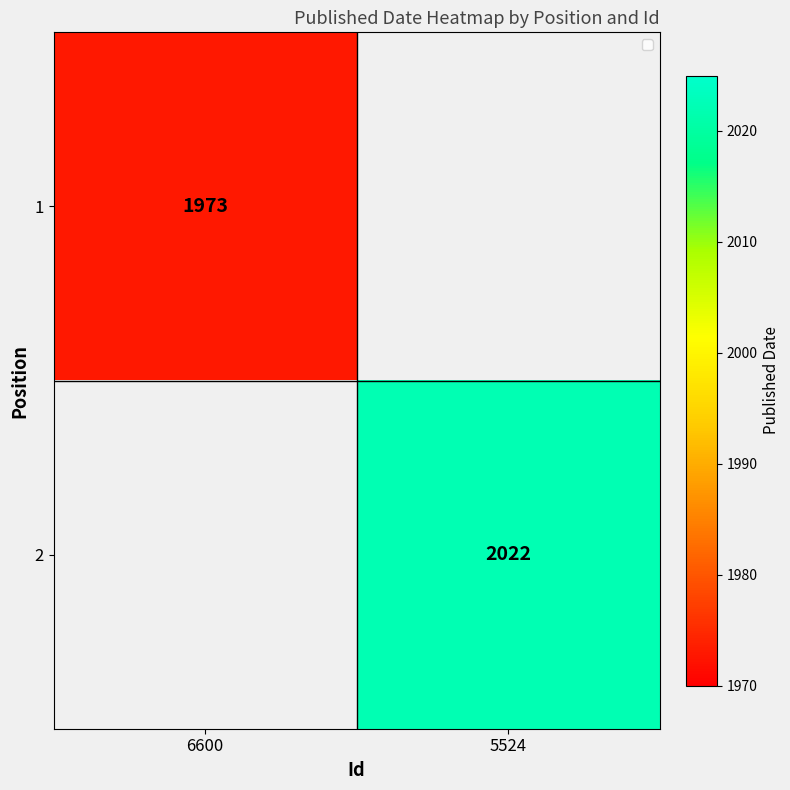

The value of 1 at 6600 is 2811. True or false?

False